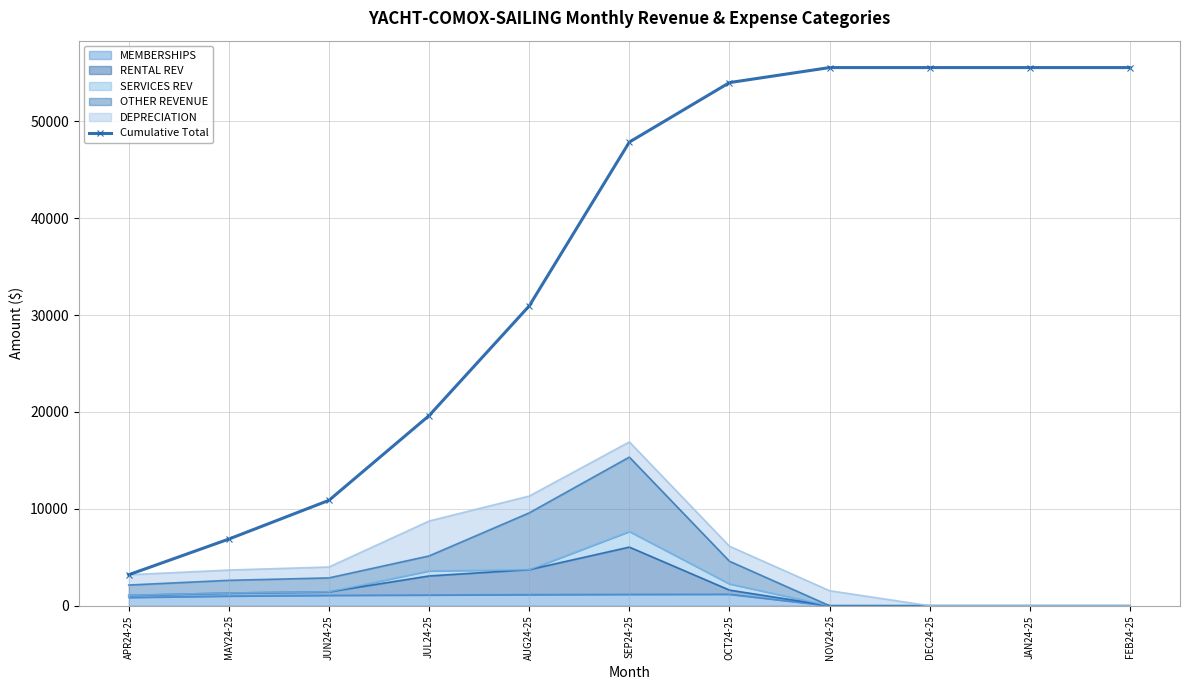

What is the difference between the second highest and second lowest values?

48663.5